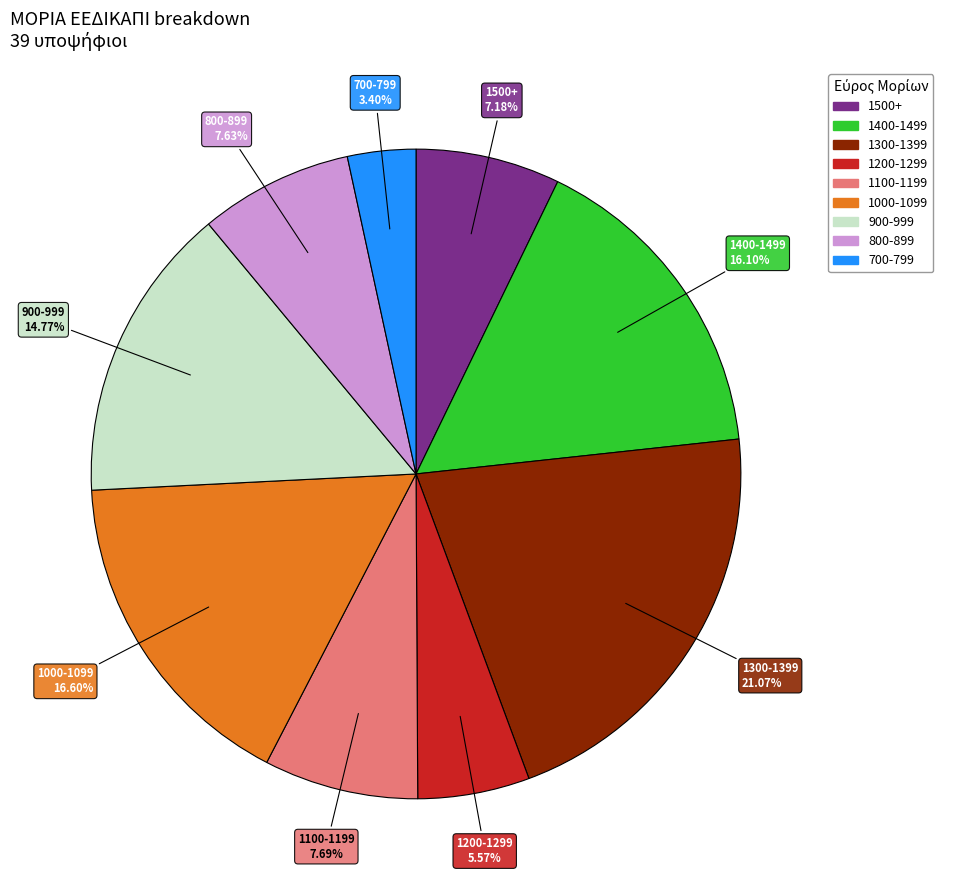

Is there a majority slice in this chart?

No